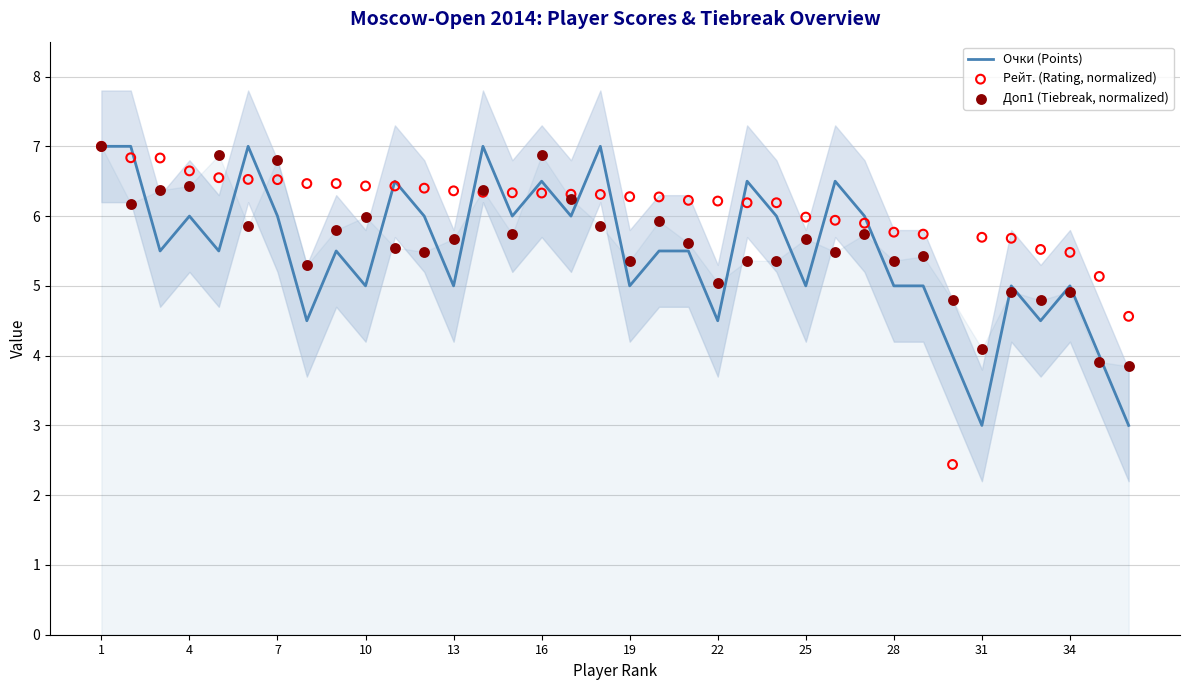

Which series has the largest Y range (max minus min)?

Рейт. (Rating, normalized)